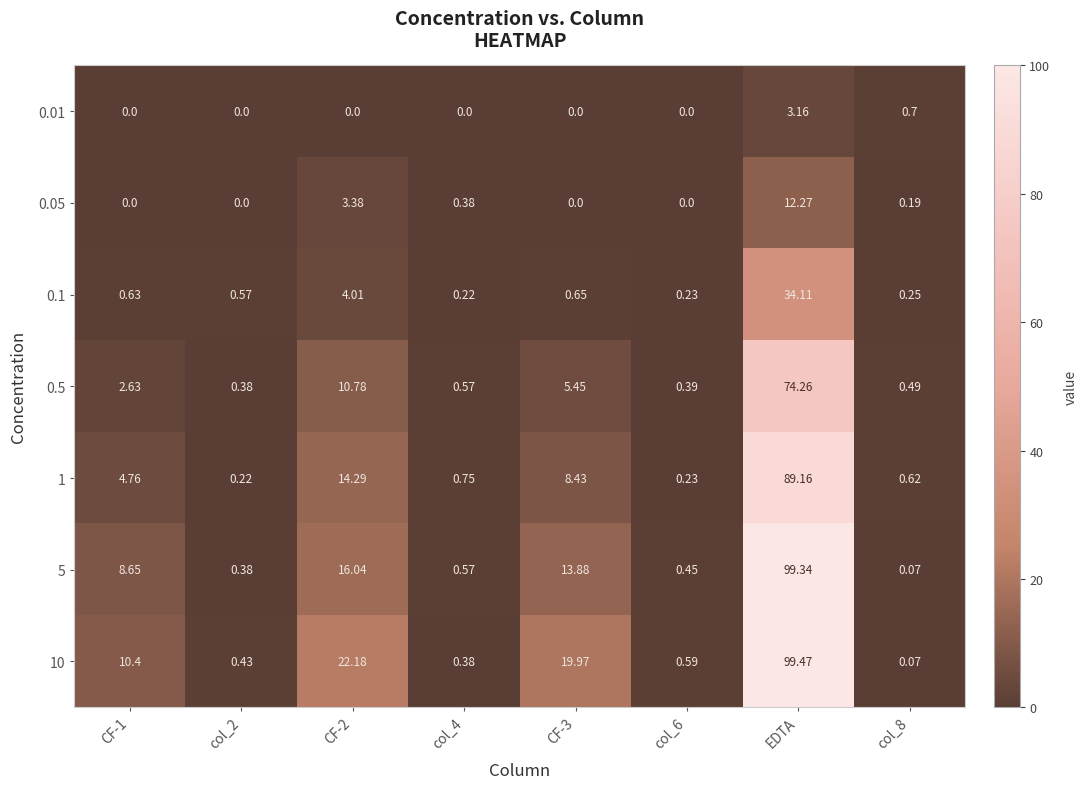

At which category is the sum across all series the highest?

EDTA